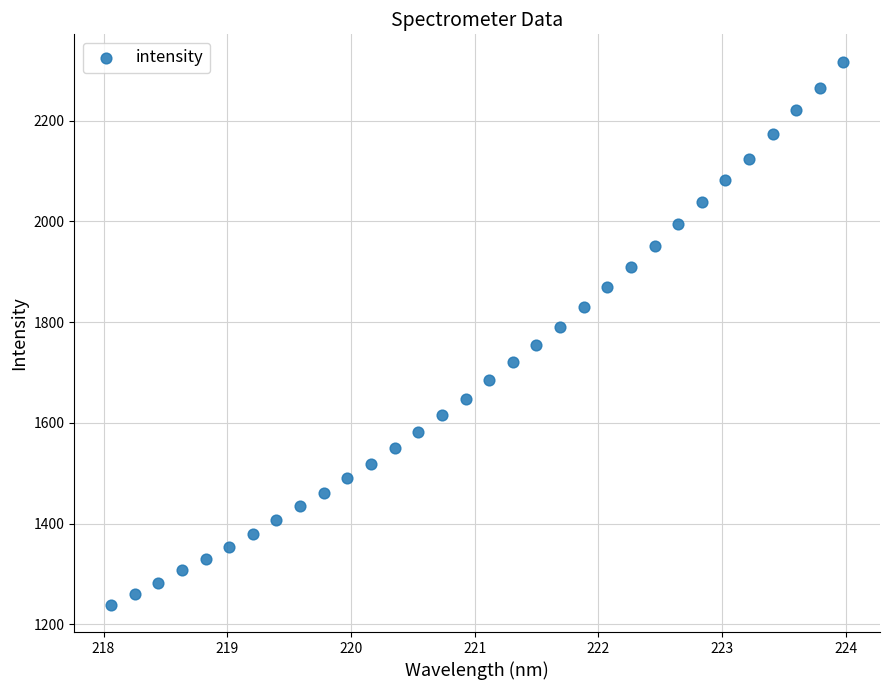

What is the range of Y values (max minus min)?

1079.3